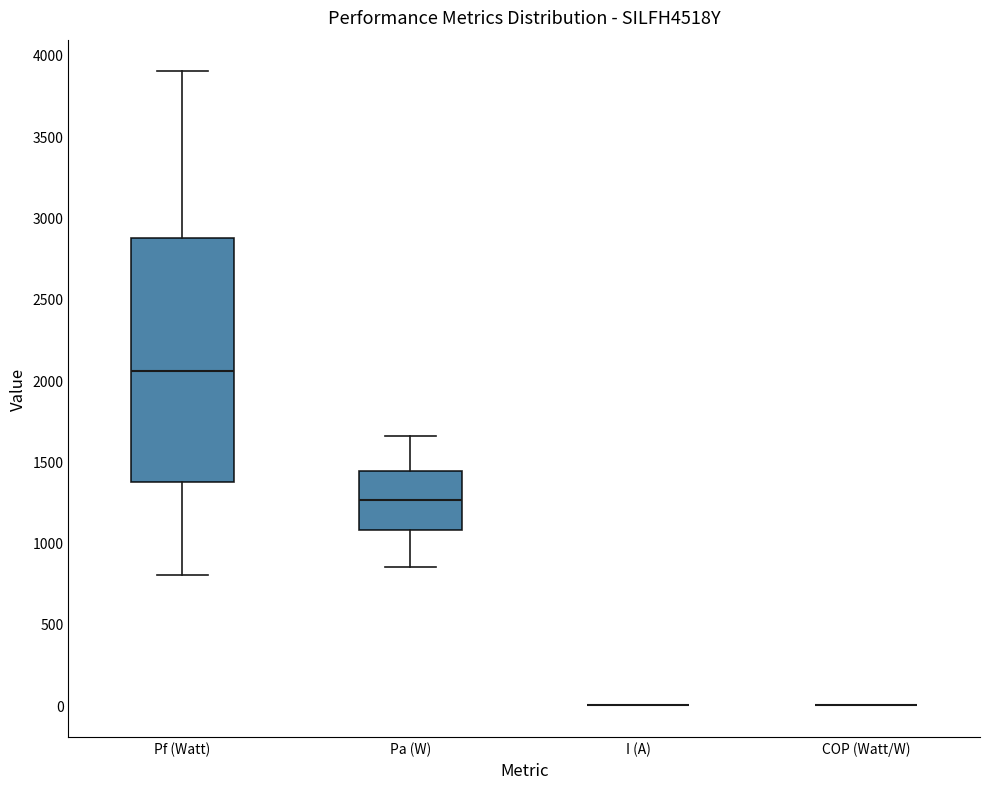

Where does the upper whisker of the box for Pa (W) end on the y-axis? The values are not printed on the chart, so give them approximately, as read against the axis.

1650